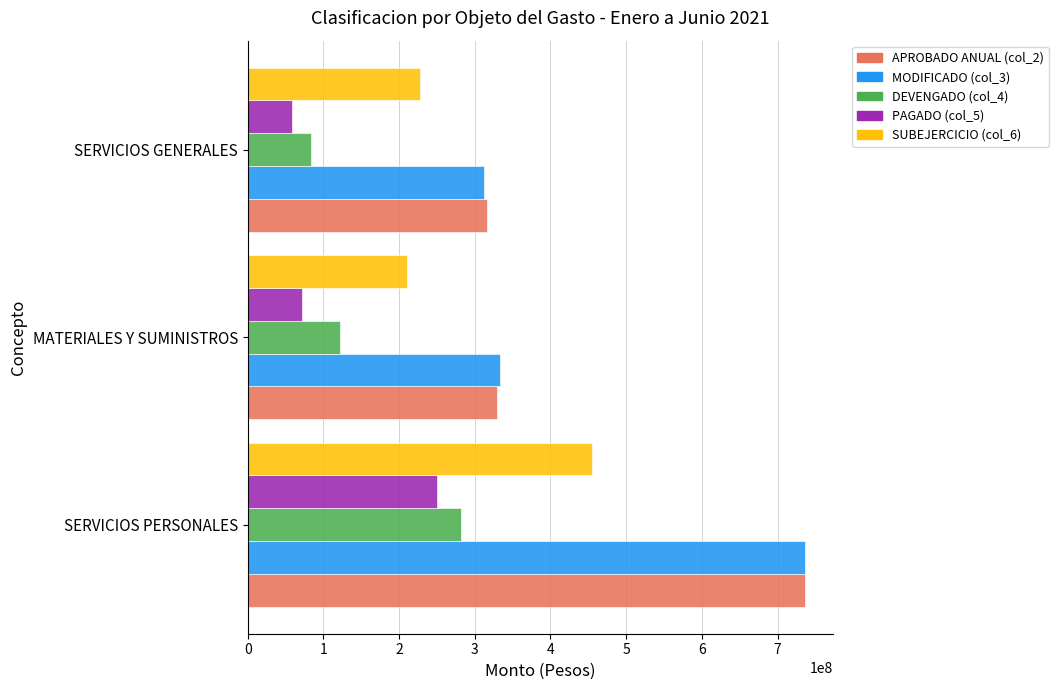

Is it true that SUBEJERCICIO (col_6) equals 210937374.9 at MATERIALES Y SUMINISTROS?

True